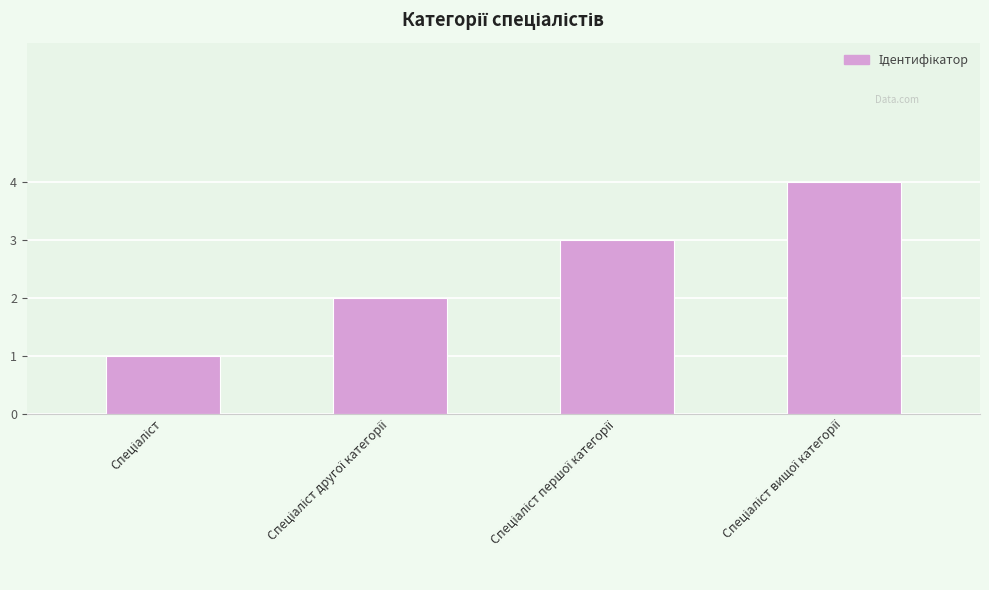

What is the maximum value shown in the chart?

4